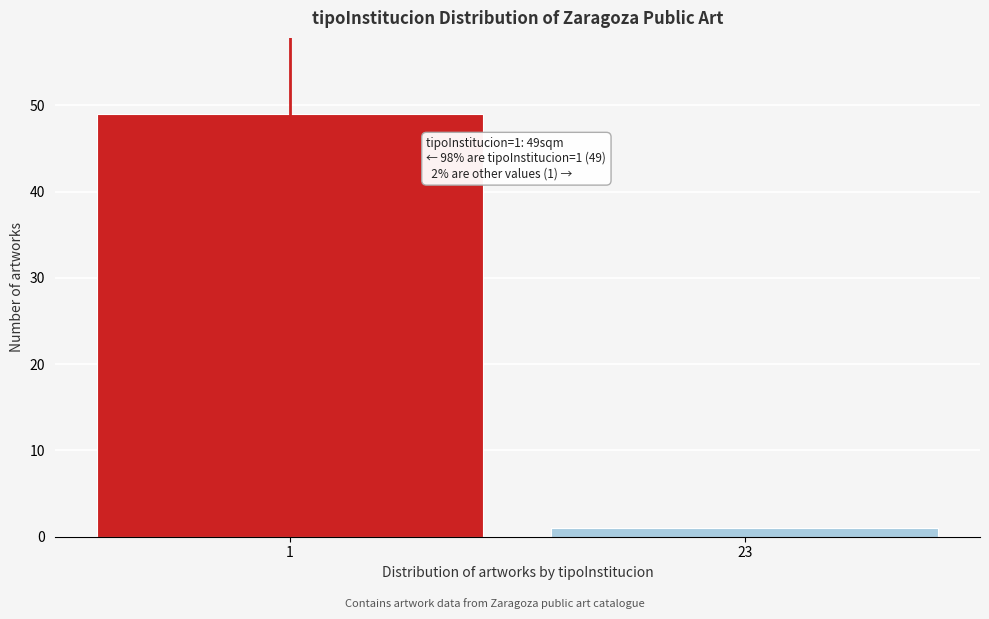

Reading right to left, what are all the values shown in this chart?

23=1	1=49